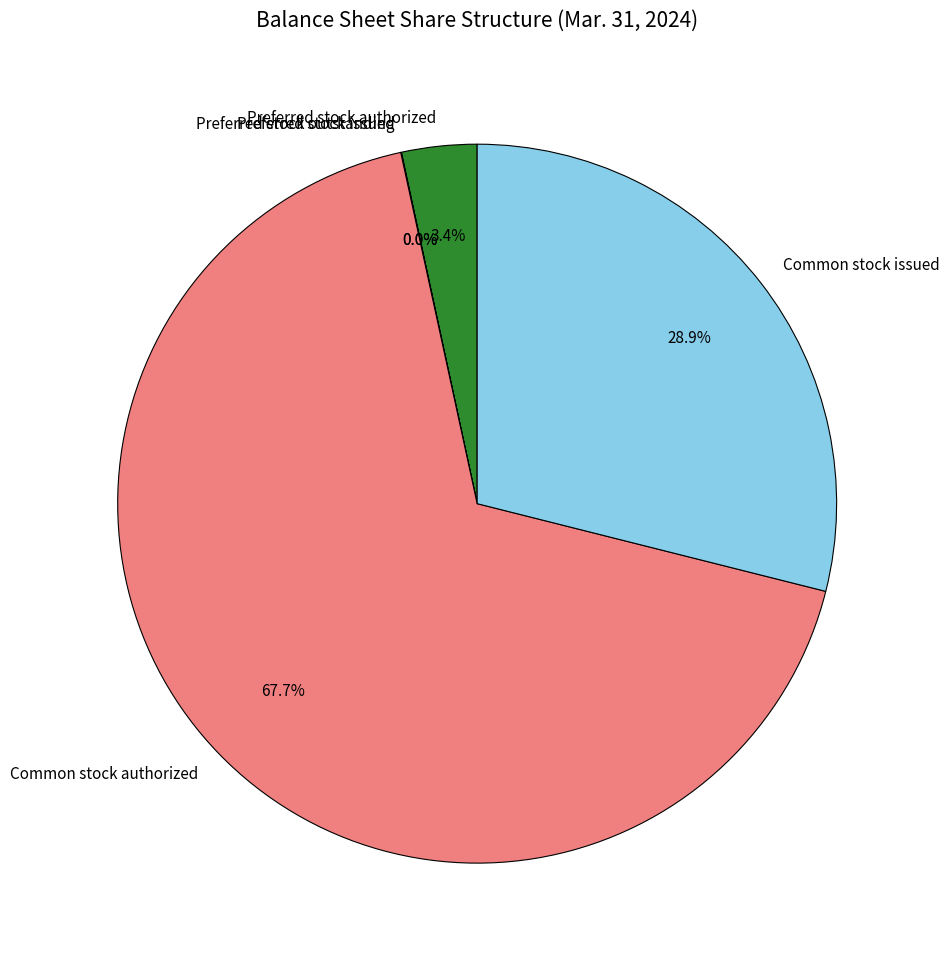

What is the ratio of the value at Common stock issued to the value at Preferred stock authorized?

8.5